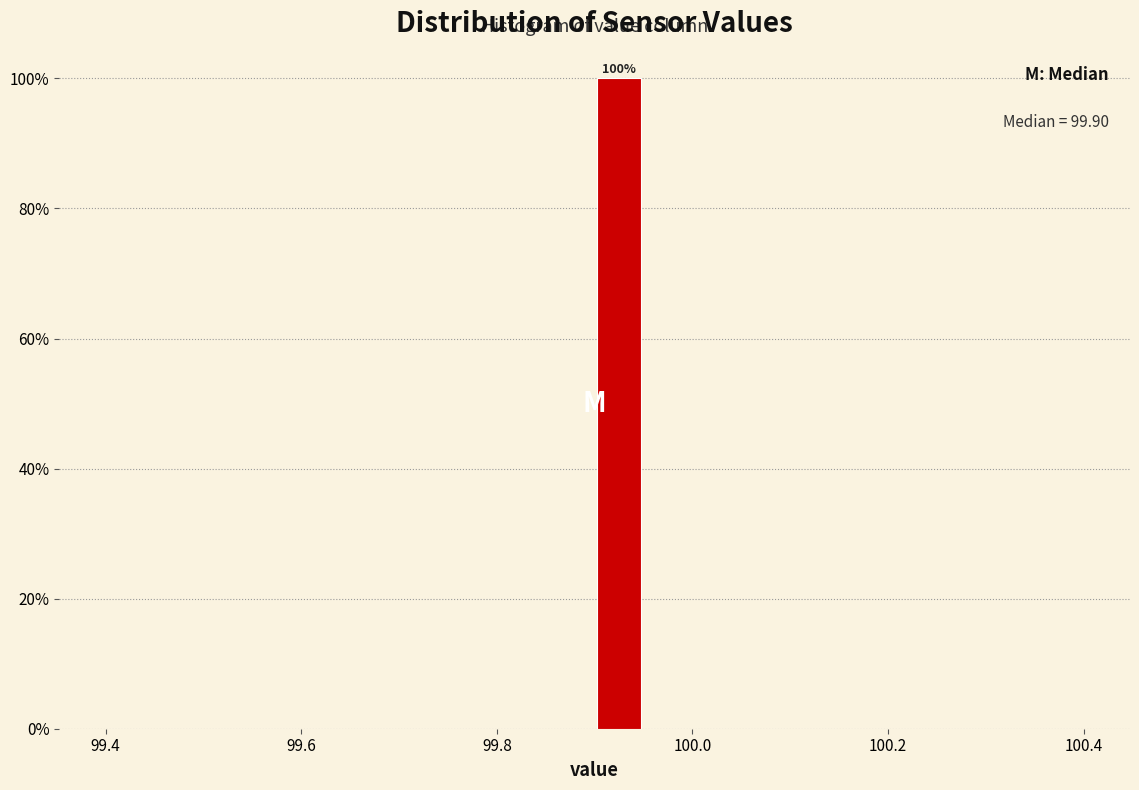

Around what value on the x-axis is the tallest bar? Give the approximate position of its centre, as read against the axis.

99.92